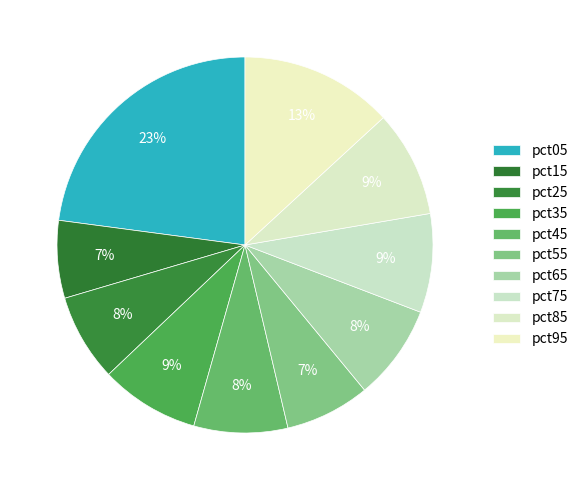

How much of the chart is everything except pct65?

91.8%